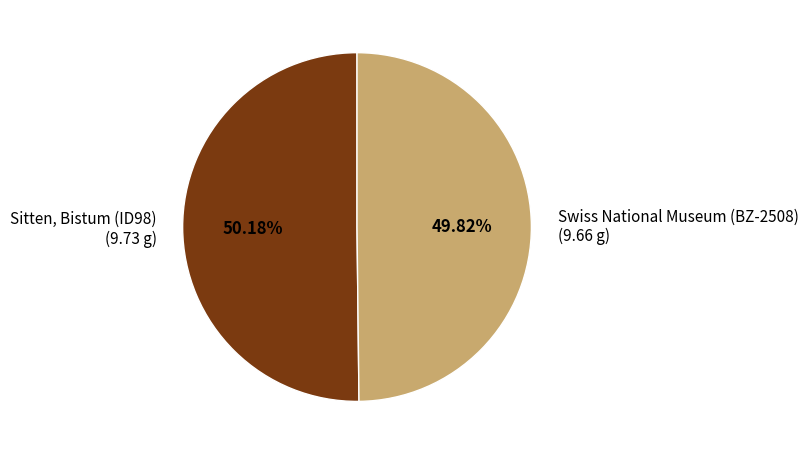

Rank the categories by value from lowest to highest.

Swiss National Museum (BZ-2508), Sitten, Bistum (ID98)